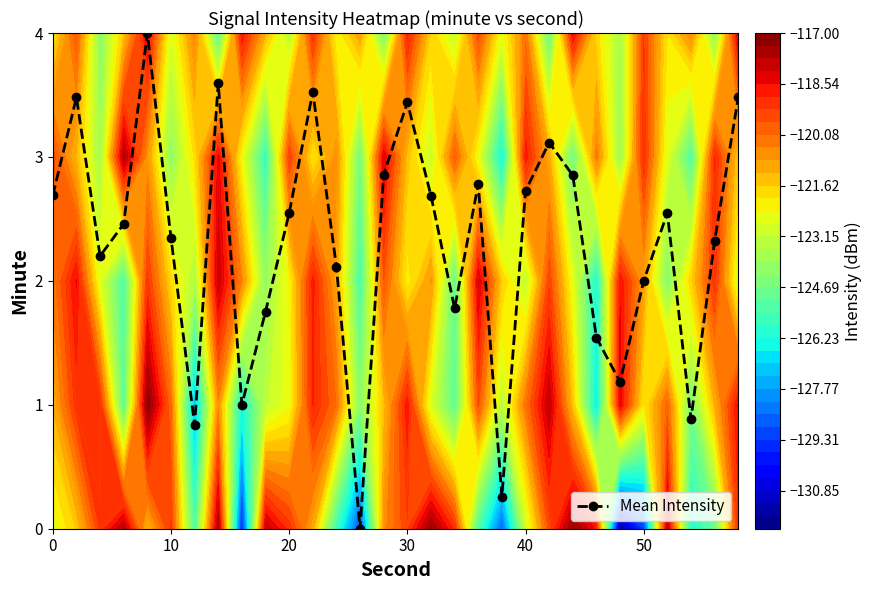

In Mean Intensity, how many points are lower than both neighbors (excluding endpoints)?

8